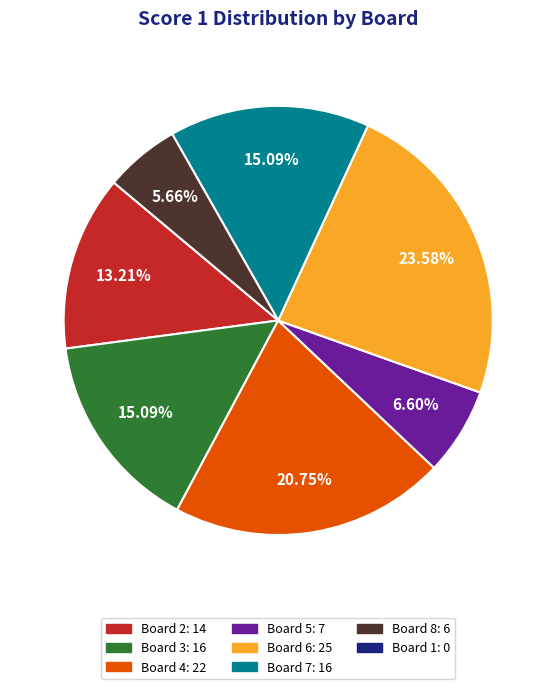

Does any single category account for the majority?

No